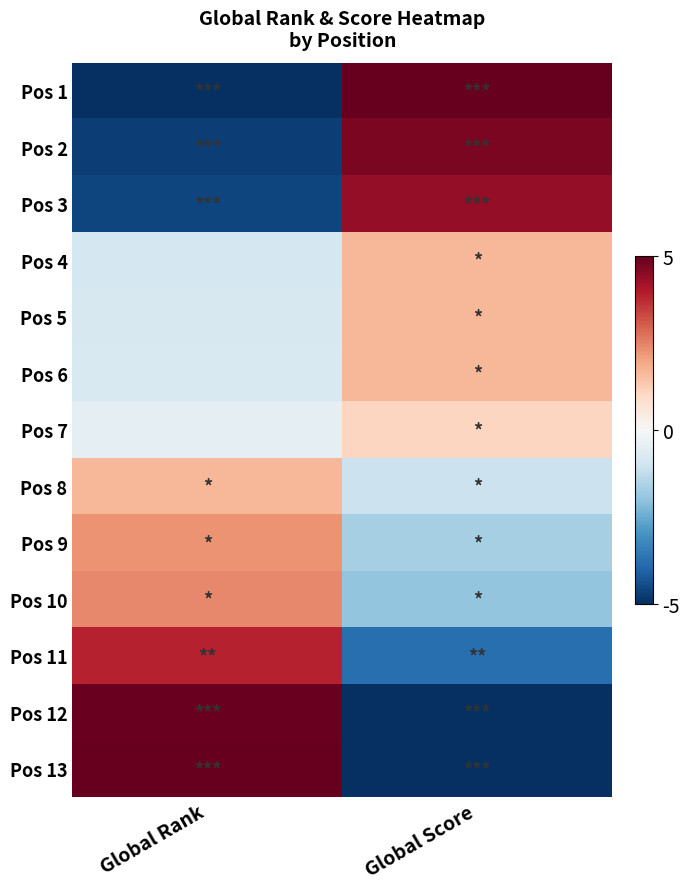

Which has a higher value, Global Score or Global Rank?

Global Score